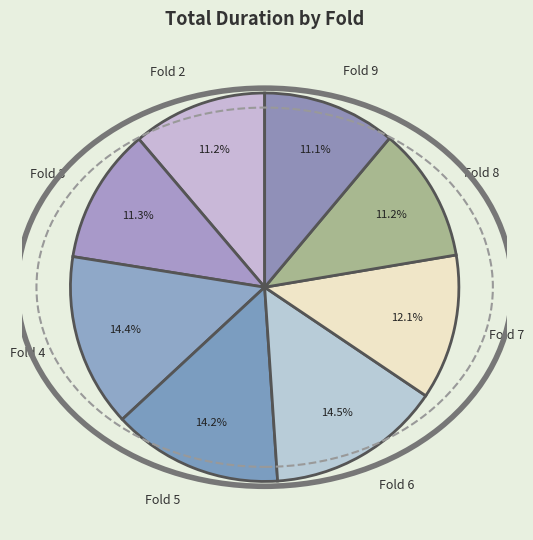

What percentage is NOT represented by Fold 7?

87.9%